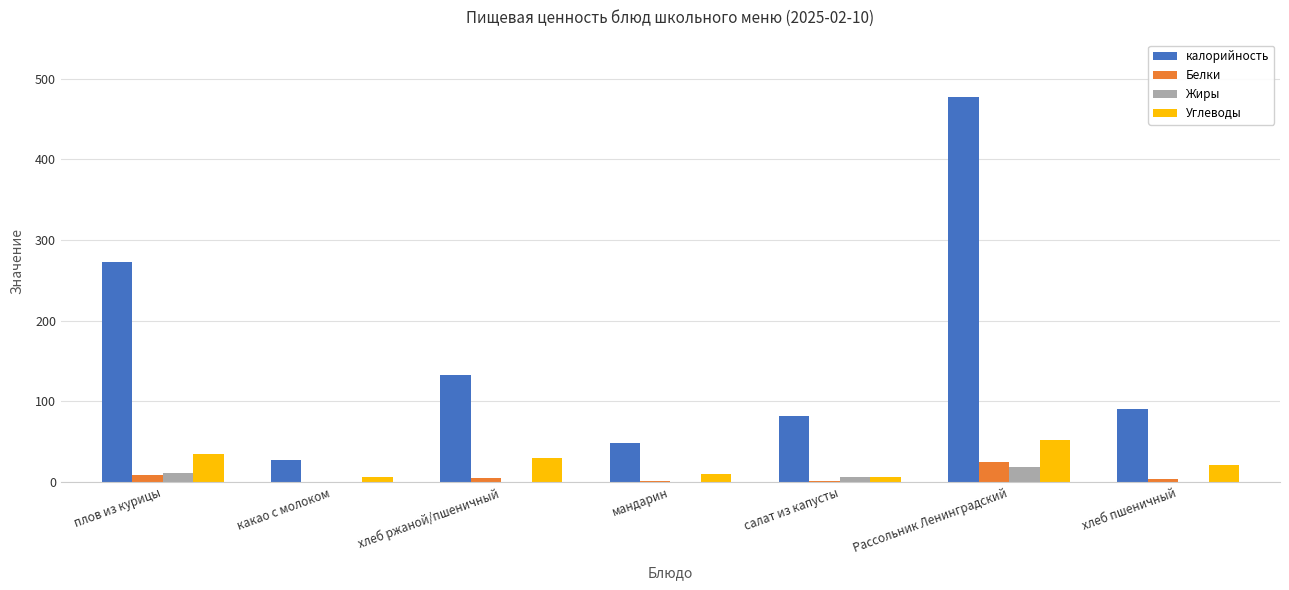

What is the sum of all Углеводы values?

159.9